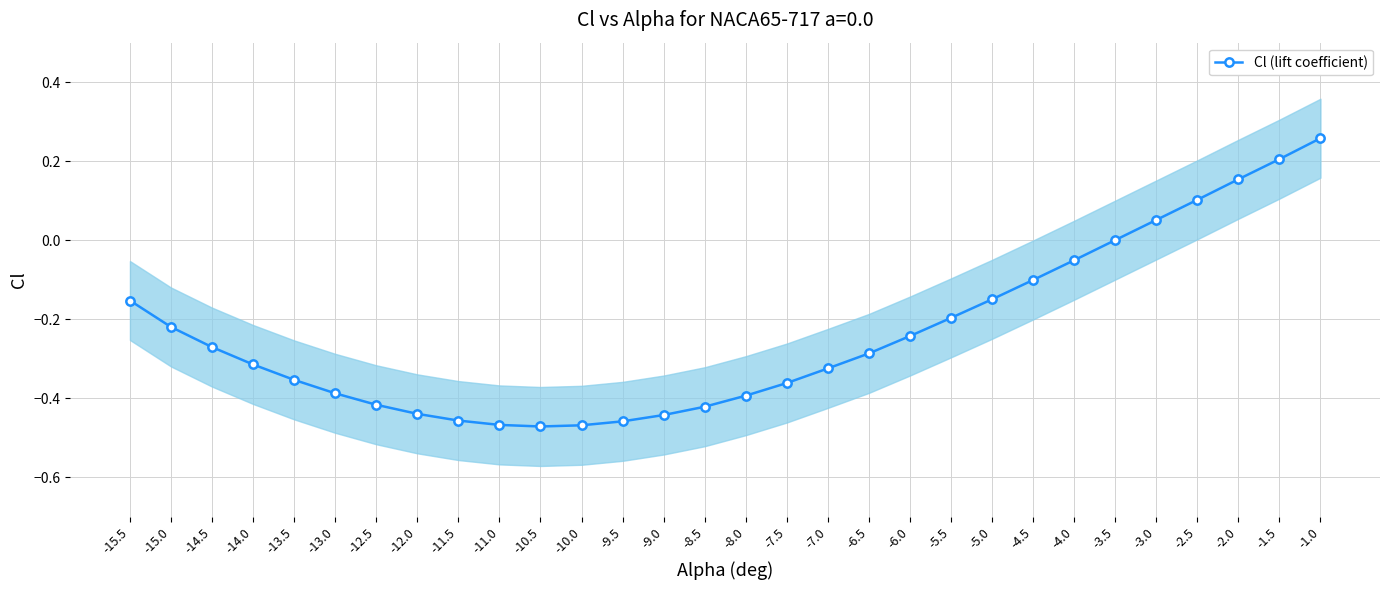

List the labels in order of value, smallest first.

-10.5, -10.0, -11.0, -9.5, -11.5, -9.0, -12.0, -8.5, -12.5, -8.0, -13.0, -7.5, -13.5, -7.0, -14.0, -6.5, -14.5, -6.0, -15.0, -5.5, -15.5, -5.0, -4.5, -4.0, -3.5, -3.0, -2.5, -2.0, -1.5, -1.0